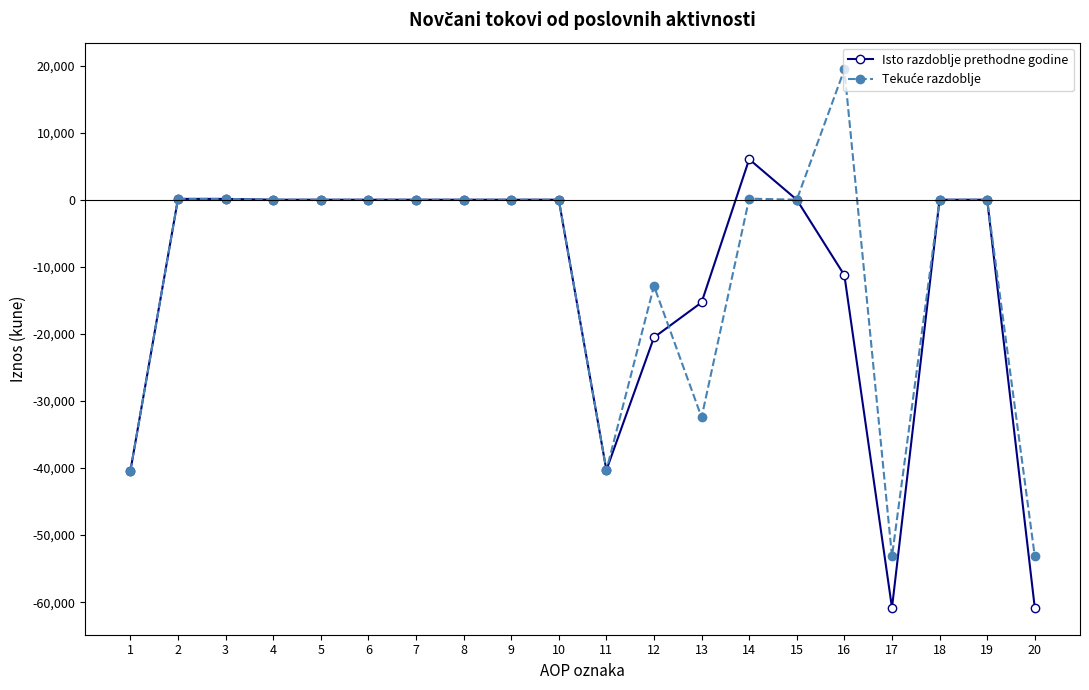

What is the maximum value shown in the chart?

19416